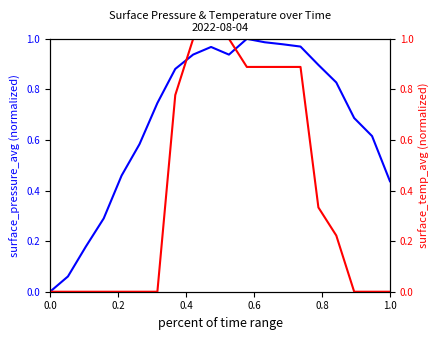

True or false: surface_temp_avg has more than 0 interior local peaks.

False